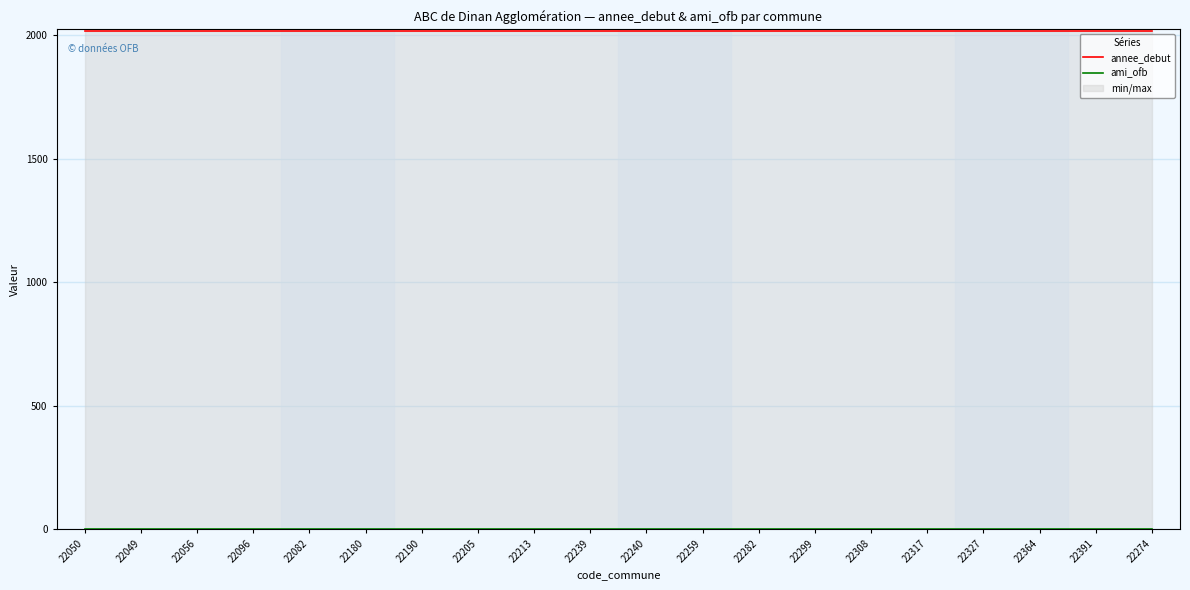

Reading left to right, list all the values displayed in this chart.

annee_debut: 2020	2020	2020	2020	2020	2020	2020	2020	2020	2020	2020	2020	2020	2020	2020	2020	2020	2020	2020	2020
ami_ofb: 1	1	1	1	1	1	1	1	1	1	1	1	1	1	1	1	1	1	1	1